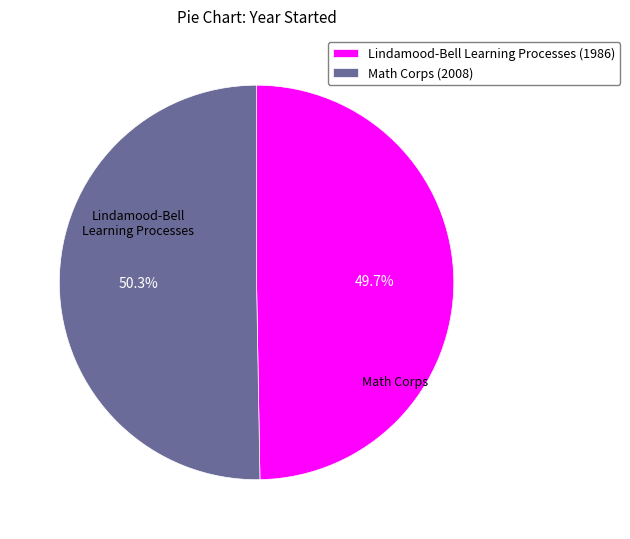

To the nearest percent, what is the difference between the largest and smallest slice percentages?

1%